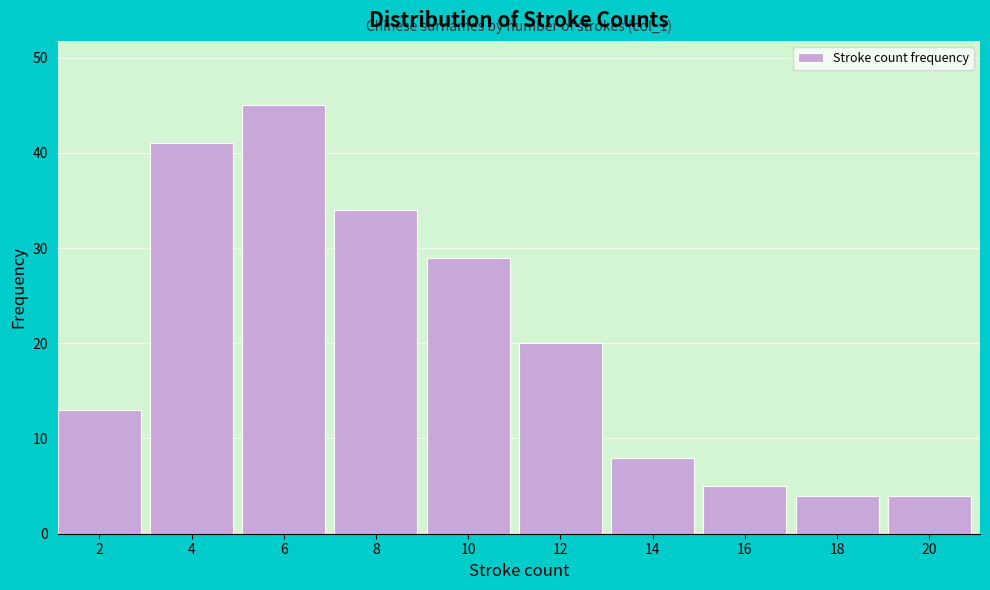

Reading right to left, extract all data points from this chart.

4	4	5	8	20	29	34	45	41	13